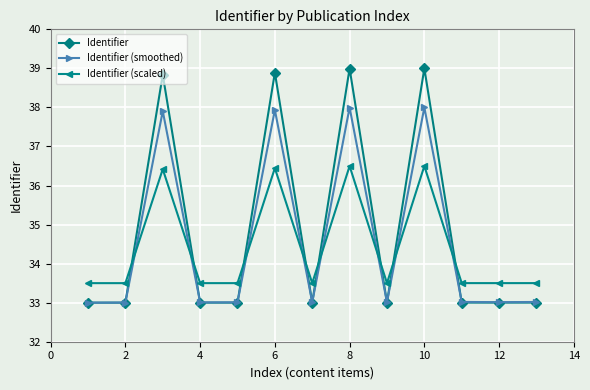

Count the number of categories in the chart.

13